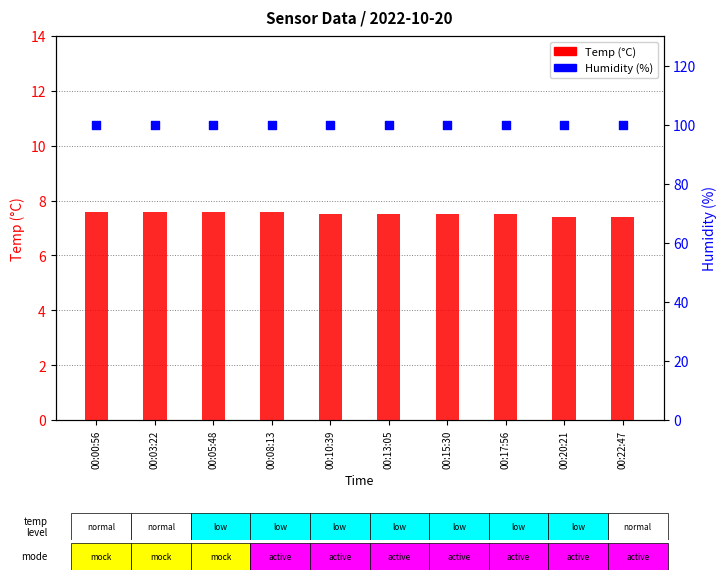

At which category is the sum across all series the highest?

00:00:56